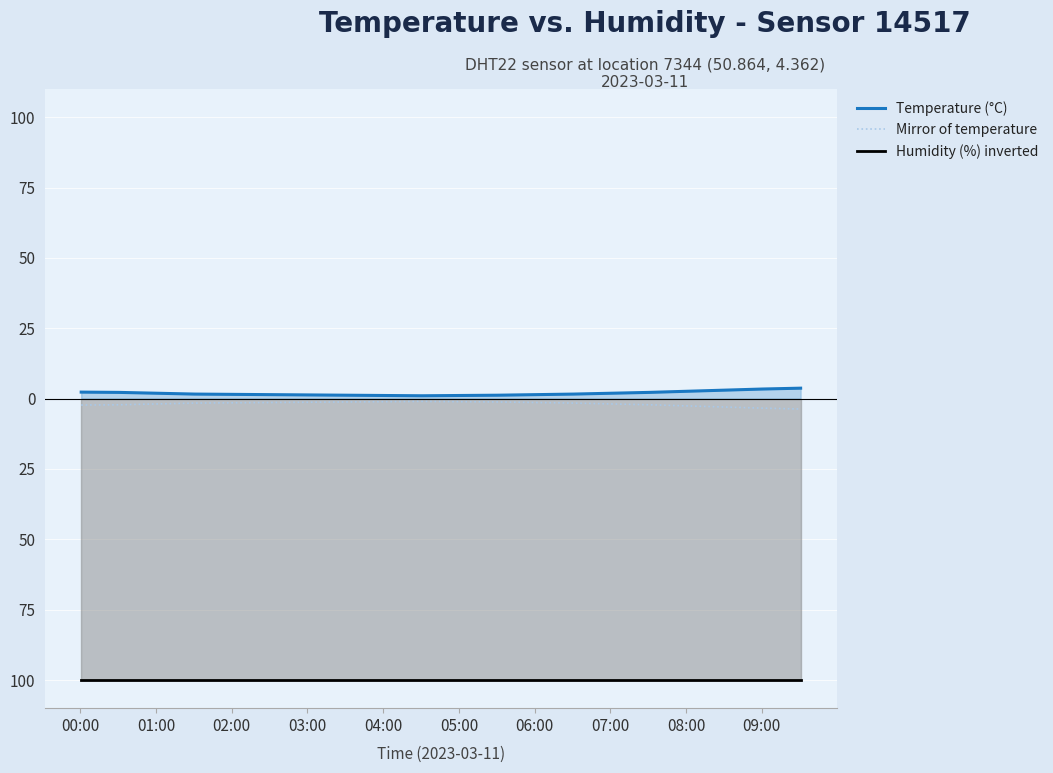

What are all the series names shown in the legend?

Temperature (°C), Mirror of temperature, Humidity (%) inverted